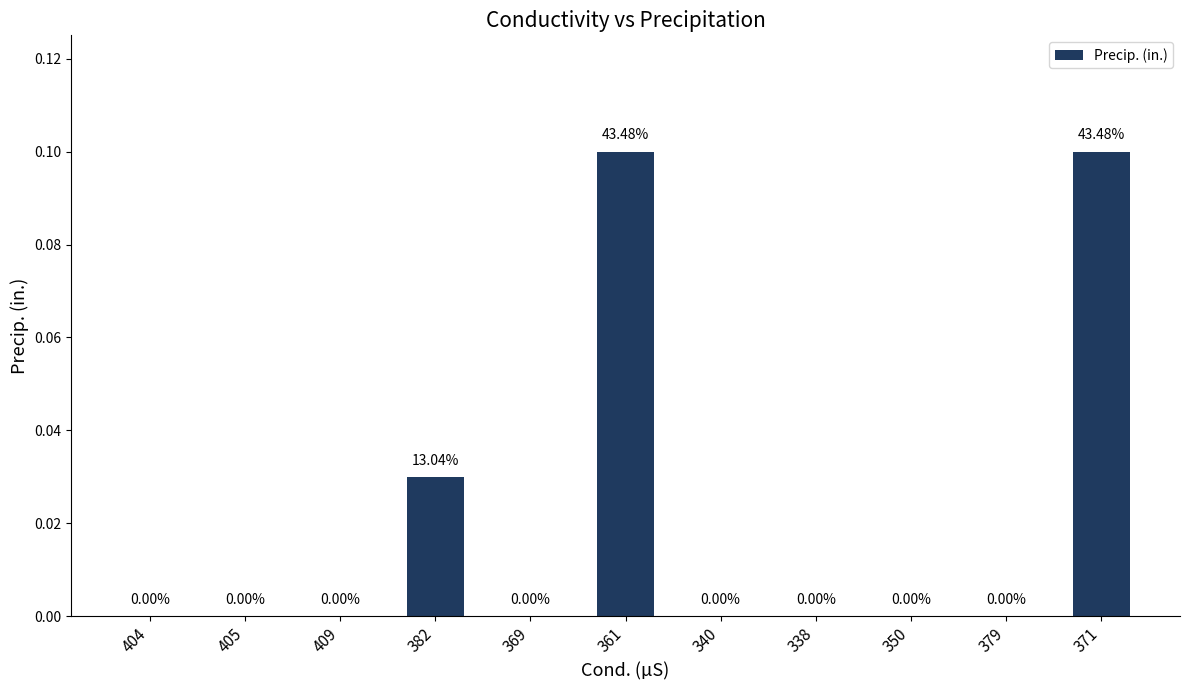

What is the sum of all values?

0.2